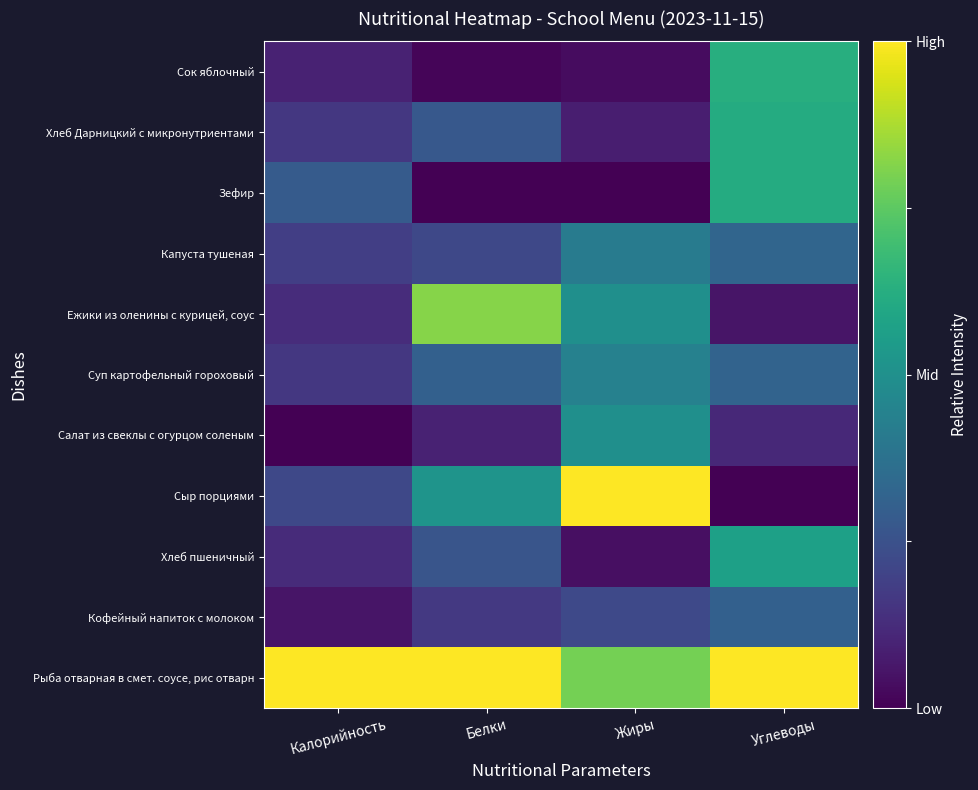

How many distinct data groups are displayed?

11